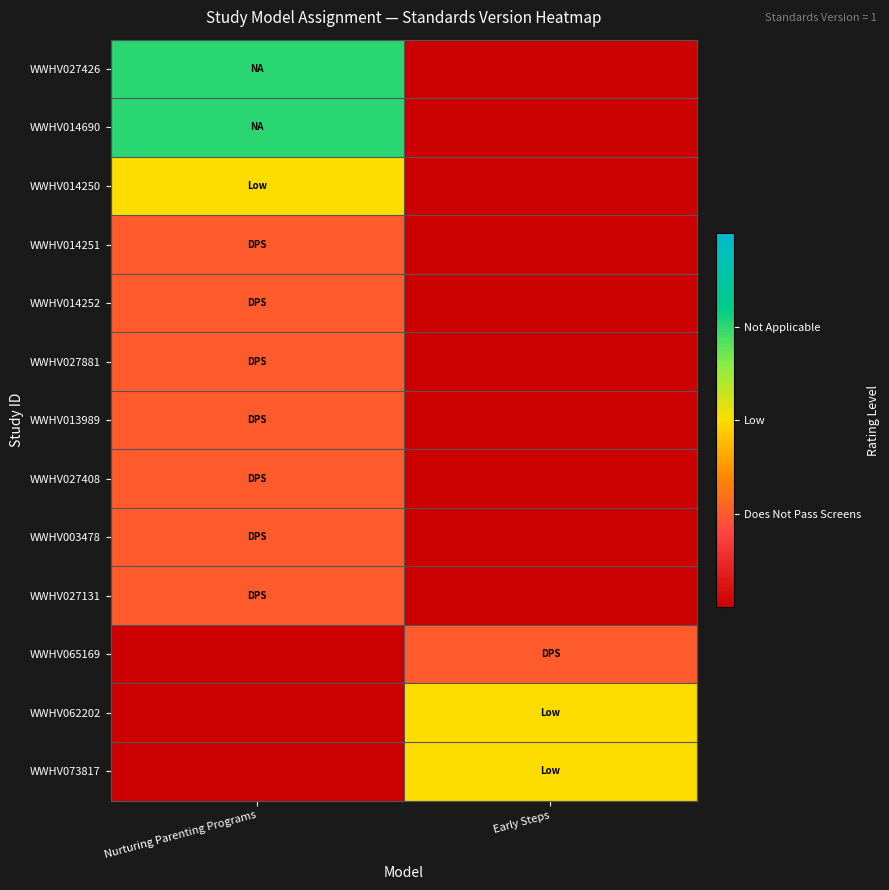

Count the number of categories in the chart.

2